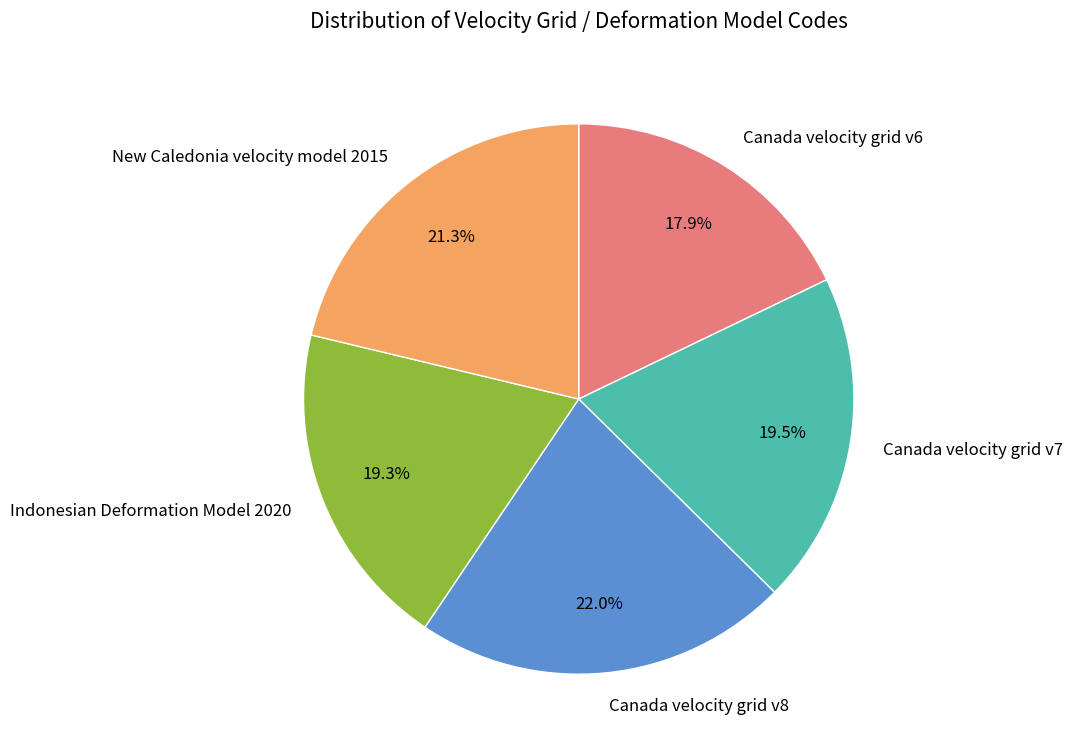

What portion of the pie excludes New Caledonia velocity model 2015?

78.7%